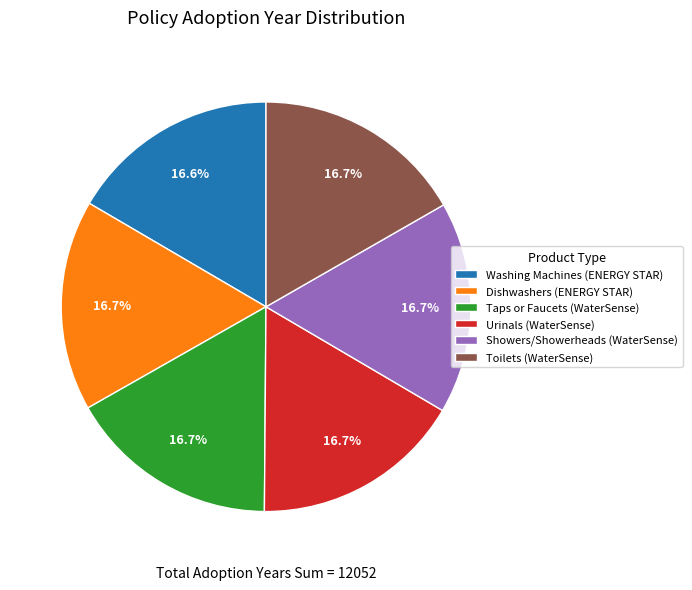

How many slices are in this pie chart?

6